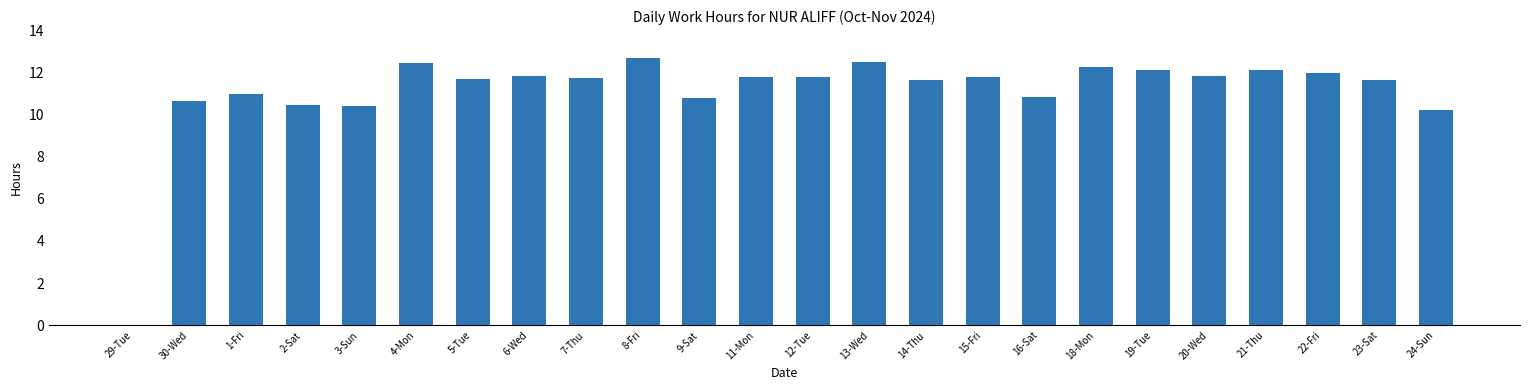

What is the average value?

11.1